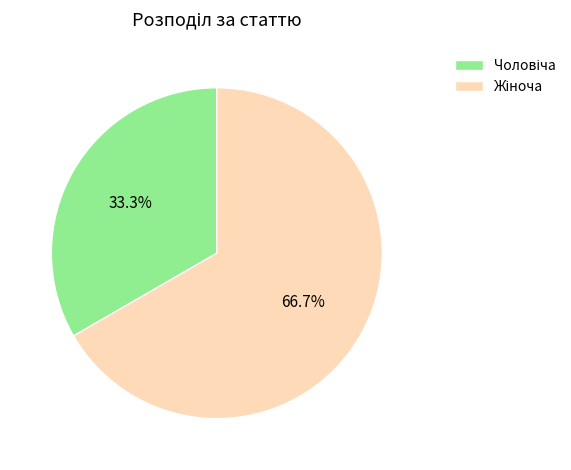

Count the number of slices in the pie.

2